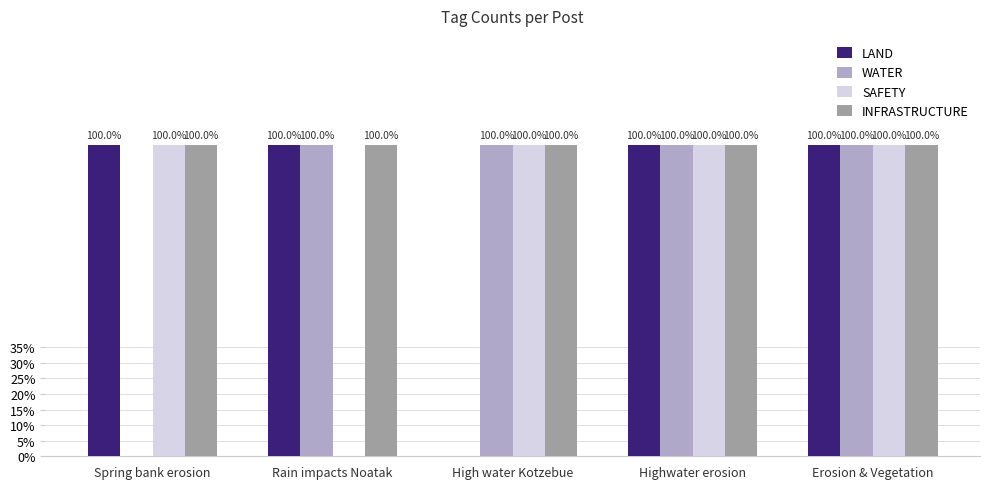

Does the chart contain stacked bars?

No